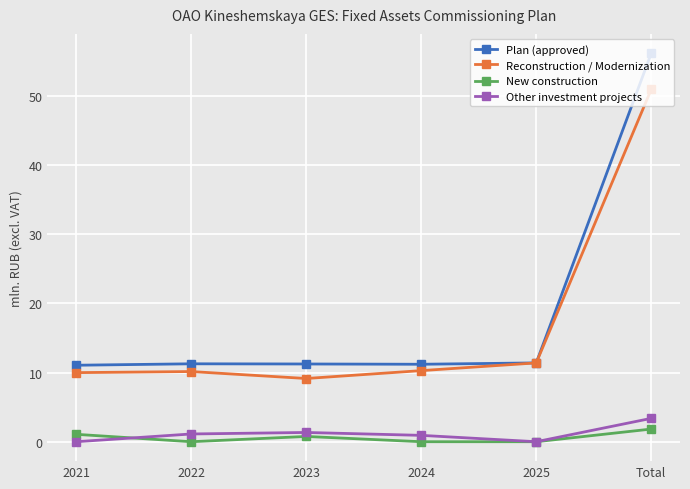

Which series has the widest spread of values?

Plan (approved)